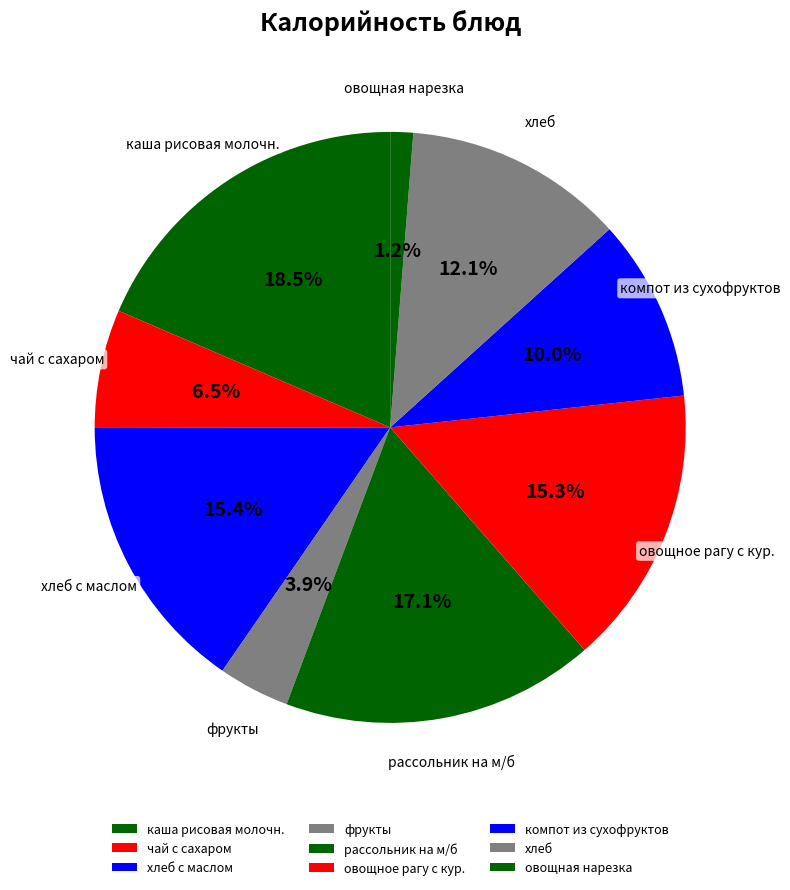

What percentage is NOT represented by овощное рагу с кур.?

84.7%